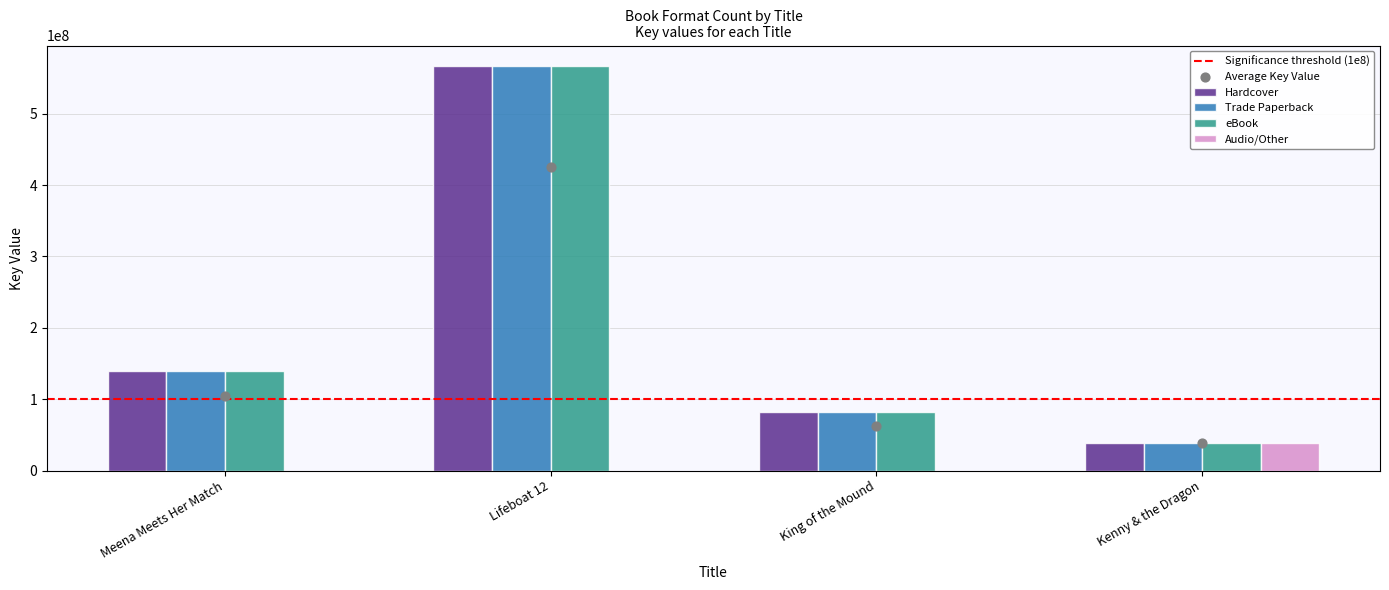

Which has a higher value, King of the Mound or Kenny & the Dragon?

King of the Mound